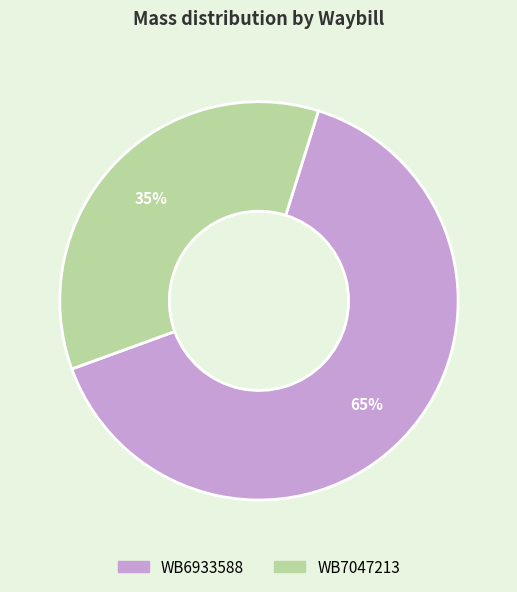

To the nearest percent, what portion does WB6933588 represent?

65%